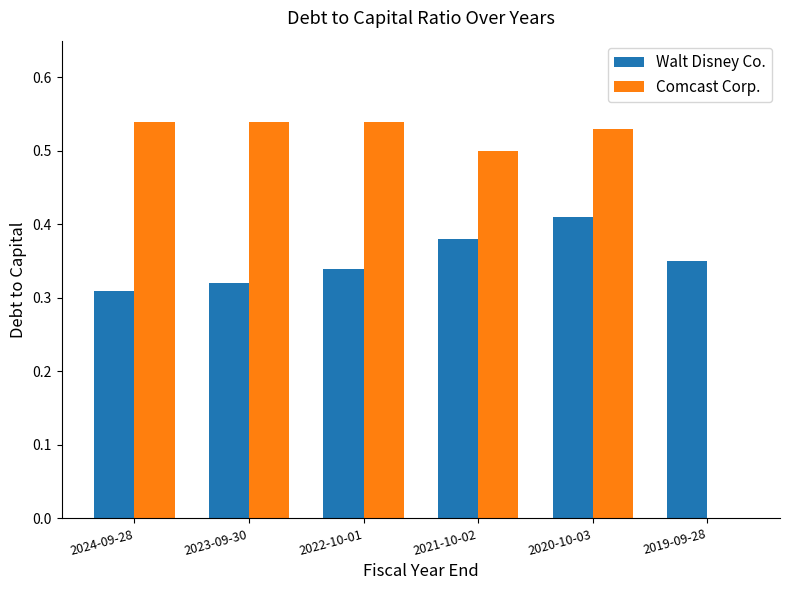

At which label does Walt Disney Co. reach its peak?

2020-10-03